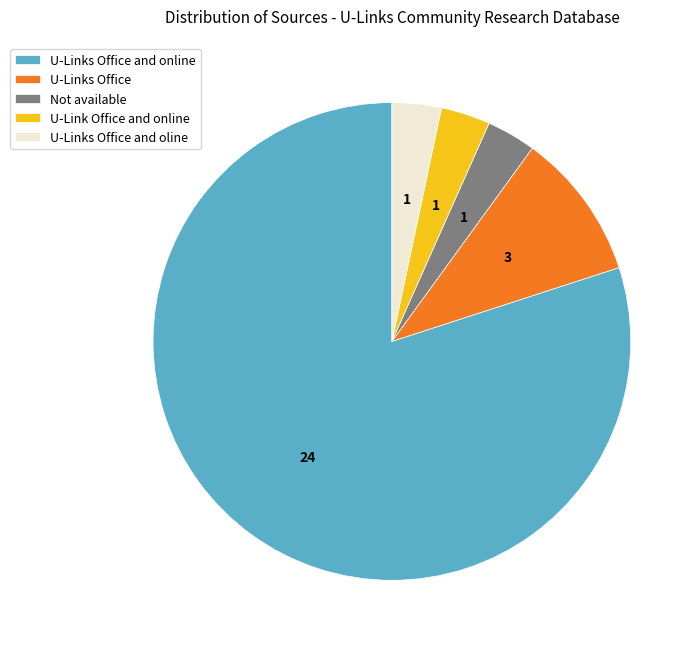

What is the largest slice in the pie chart?

U-Links Office and online